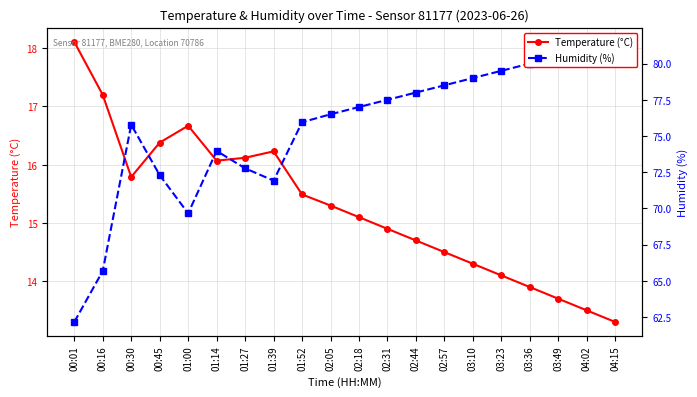

Read the Temperature (°C) value at 01:39.

16.2